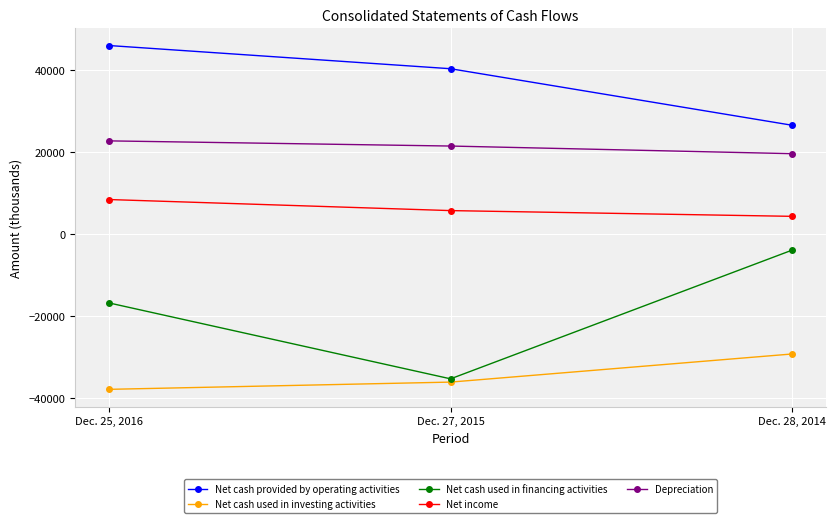

Is the value of Net cash used in financing activities at Dec. 27, 2015 greater than the value of Net cash provided by operating activities at Dec. 28, 2014?

No